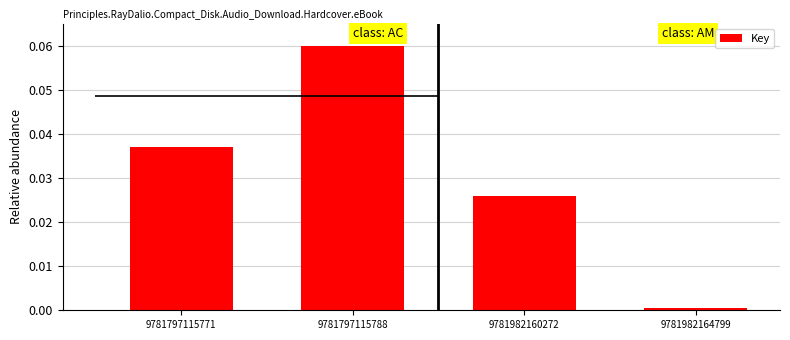

What is the greatest value displayed?

0.1